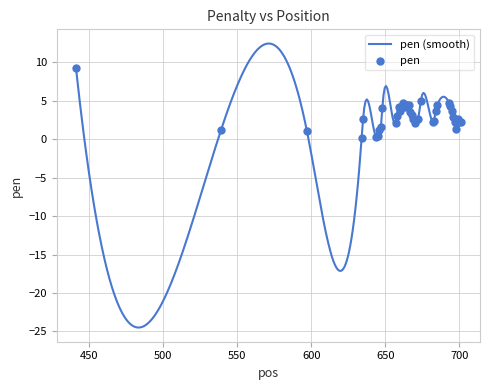

What is the change in value from 648 to 699?

-1.5